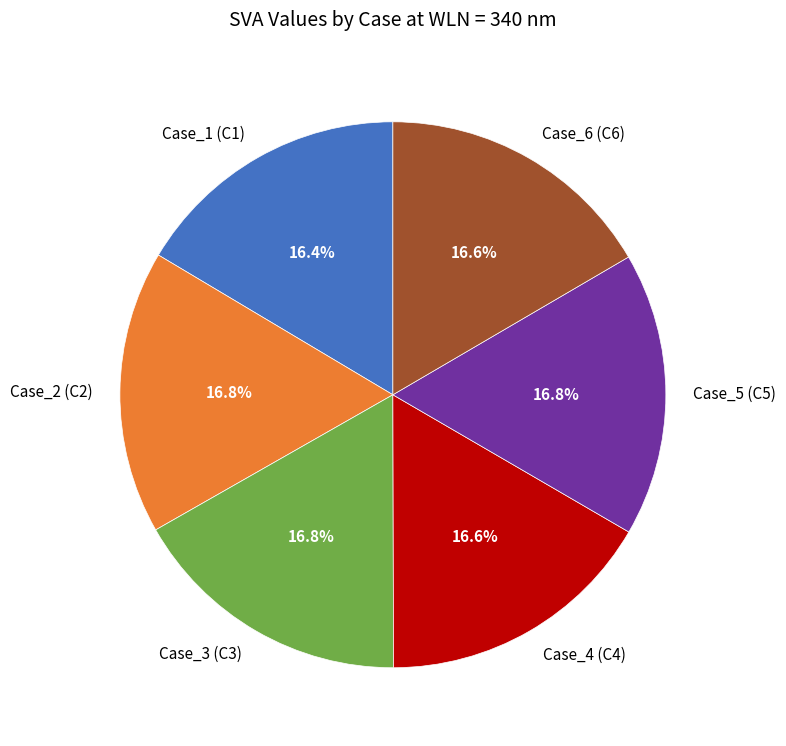

Does Case_2 (C2) account for over 50% of the chart?

No